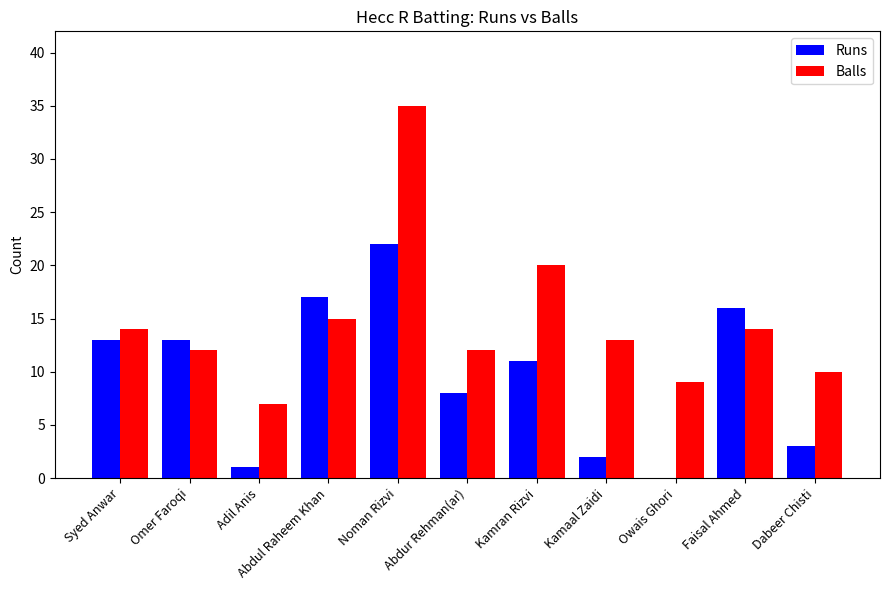

What is the sum of the Balls values at Syed Anwar and Dabeer Chisti?

24